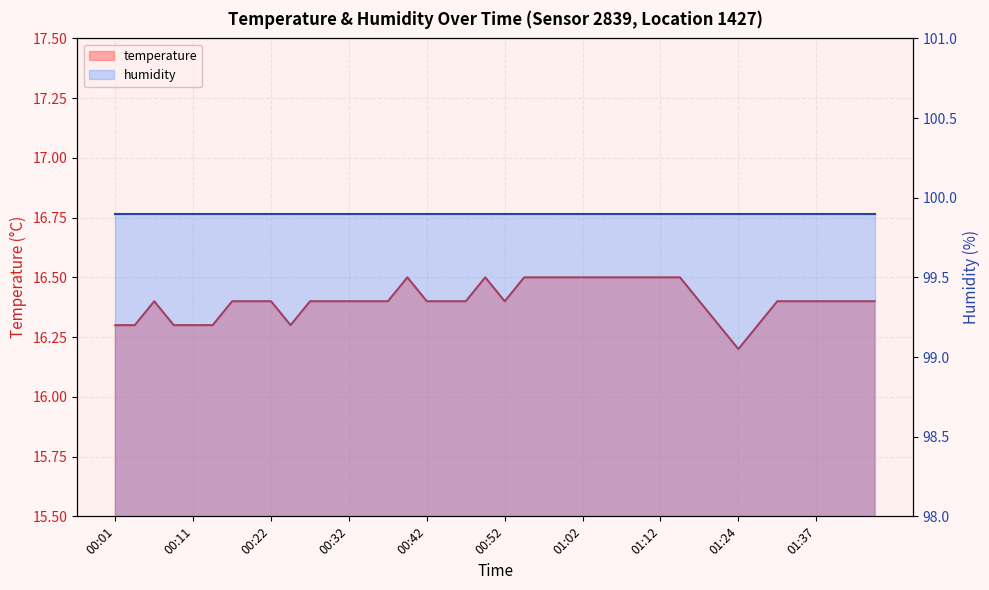

What is the average value?

16.4